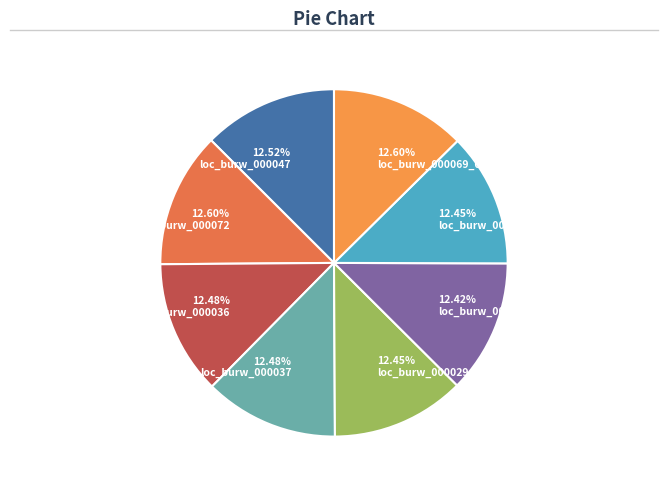

Count the number of slices in the pie.

8